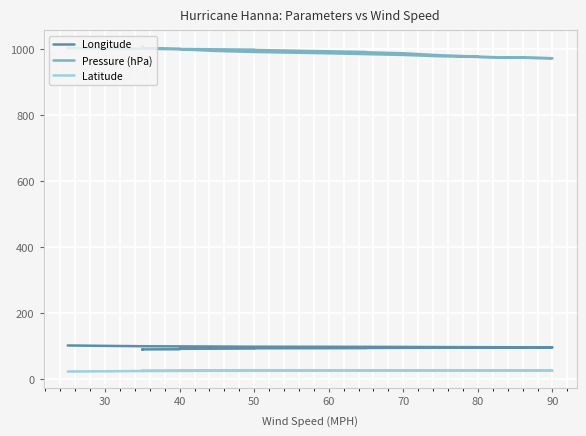

At which label is Latitude closest to 25?

30